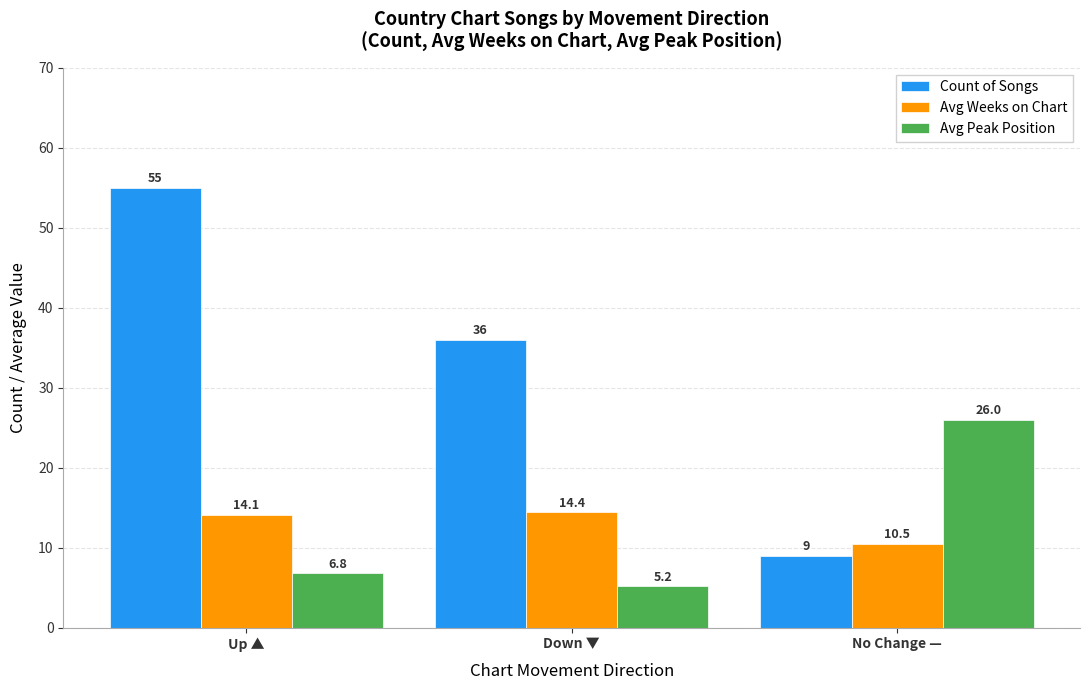

What is the average value of the Avg Peak Position series?

12.7